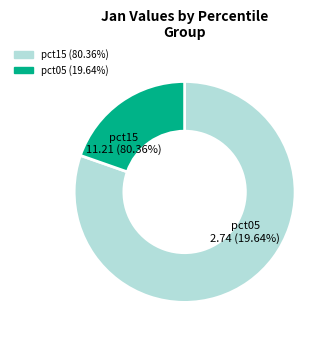

The pct05 slice represents 9% of the pie. True or false?

False